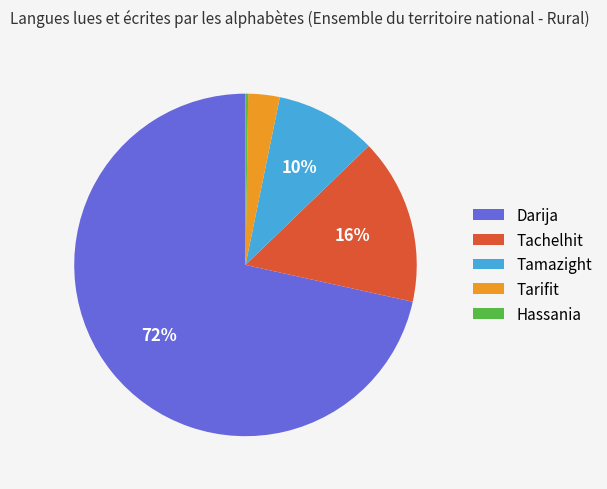

Is there any slice that represents more than half of the pie?

Yes